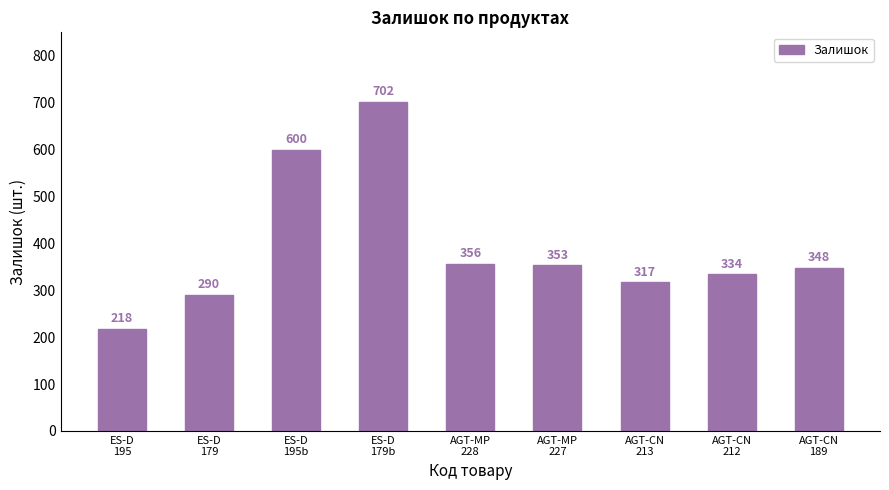

At which label does the data first exceed 348?

ES-D
195b